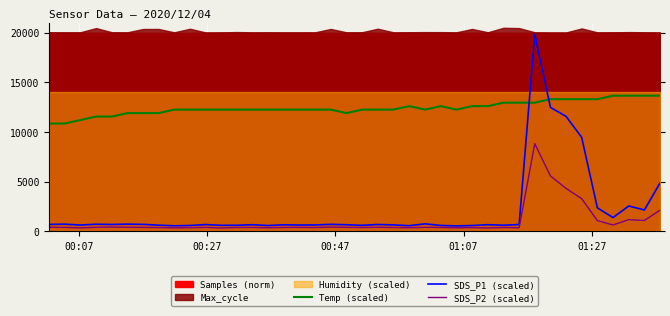

How many data points in SDS_P1 (scaled) are above 671?

20